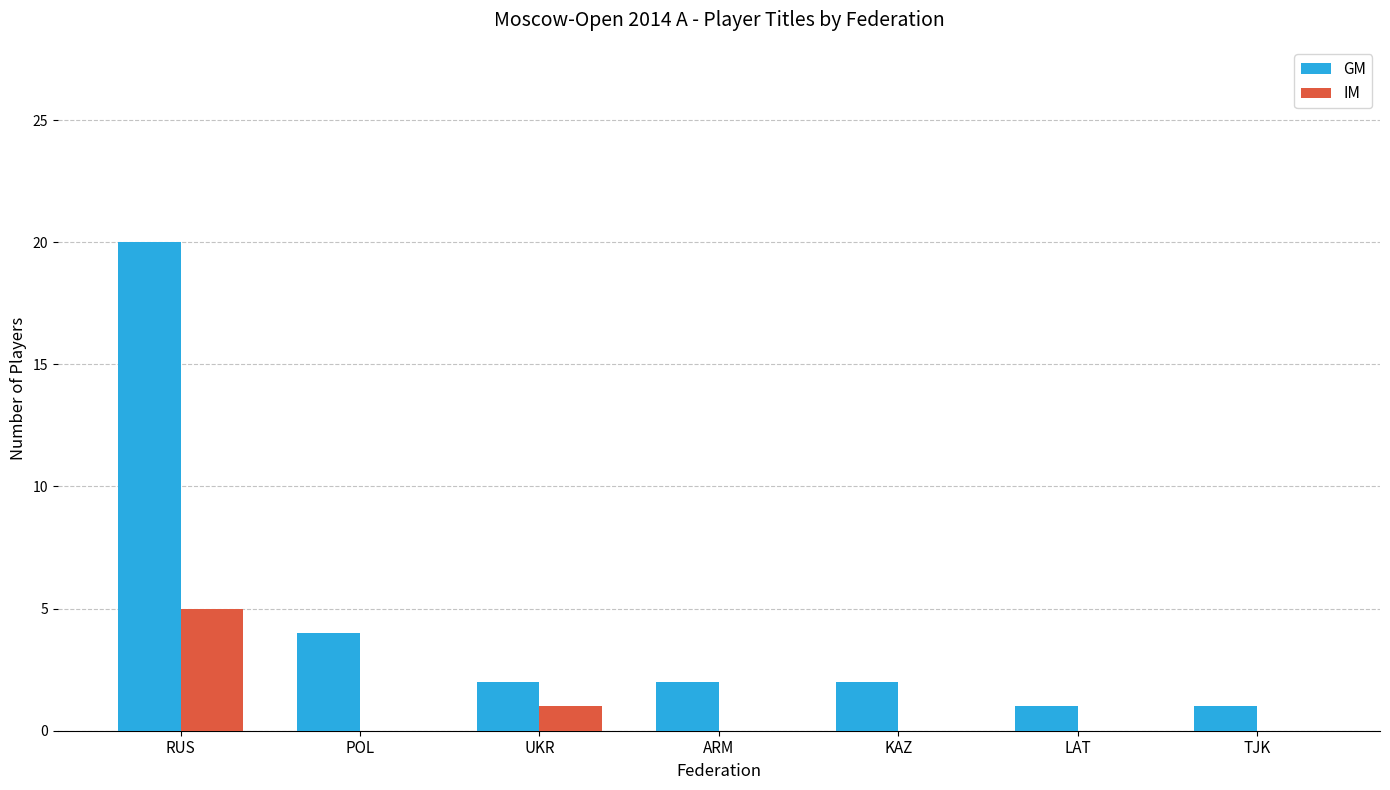

The GM series shows 2 at UKR. True or false?

True